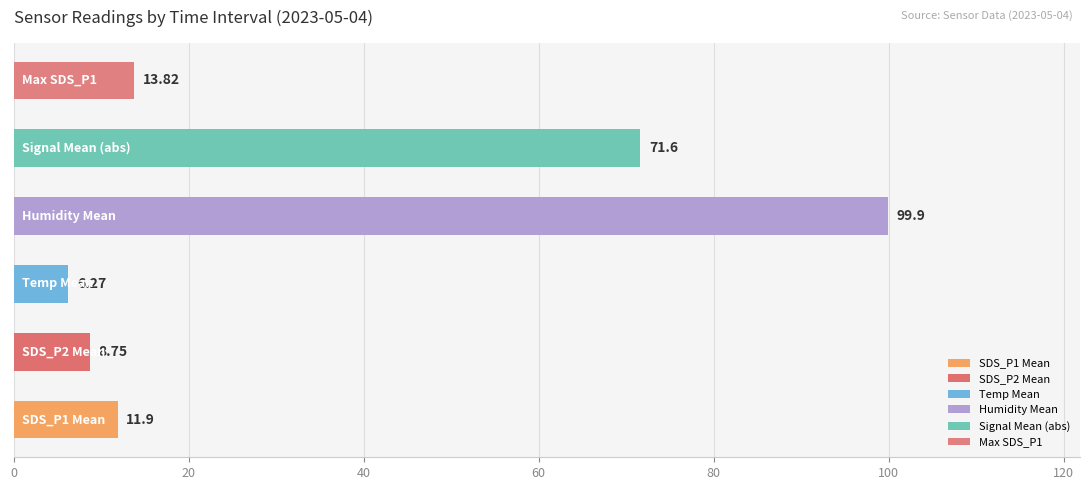

What is the average value?

35.4